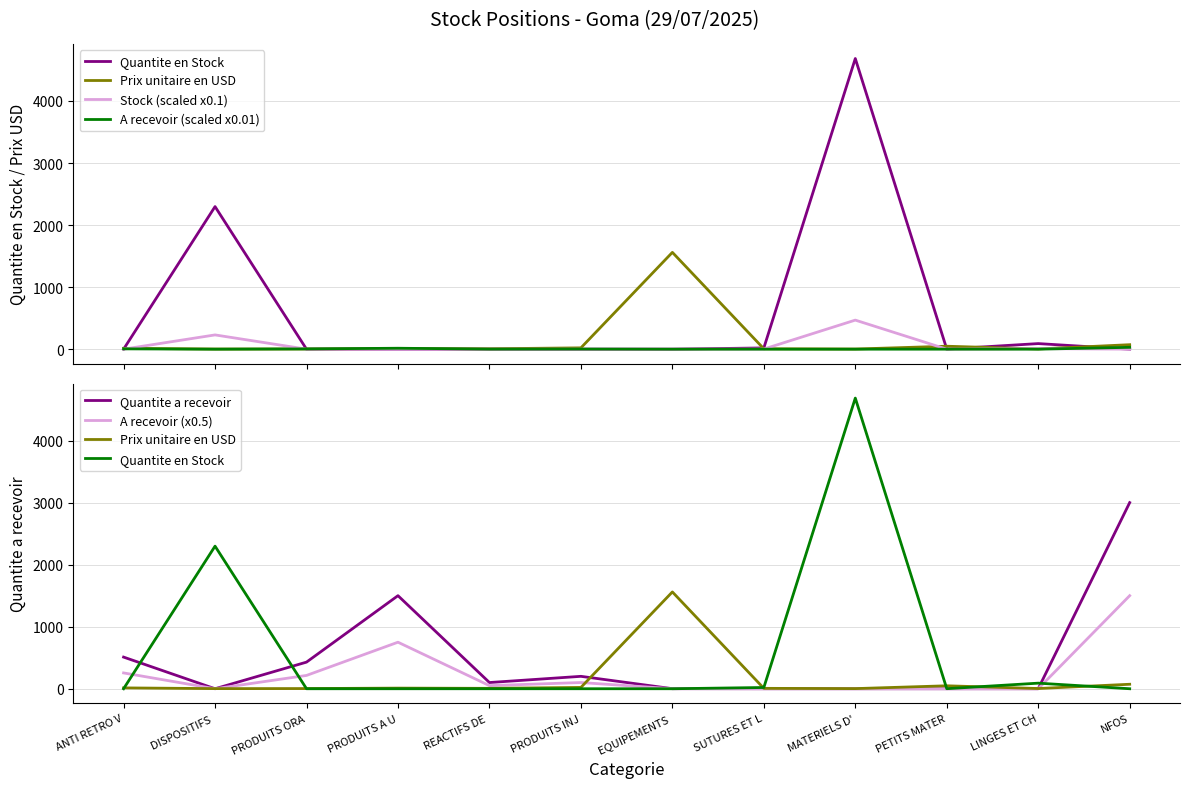

Where do Prix unitaire en USD and A recevoir (scaled x0.01) first cross each other?

DISPOSITIFS  and PRODUITS ORA